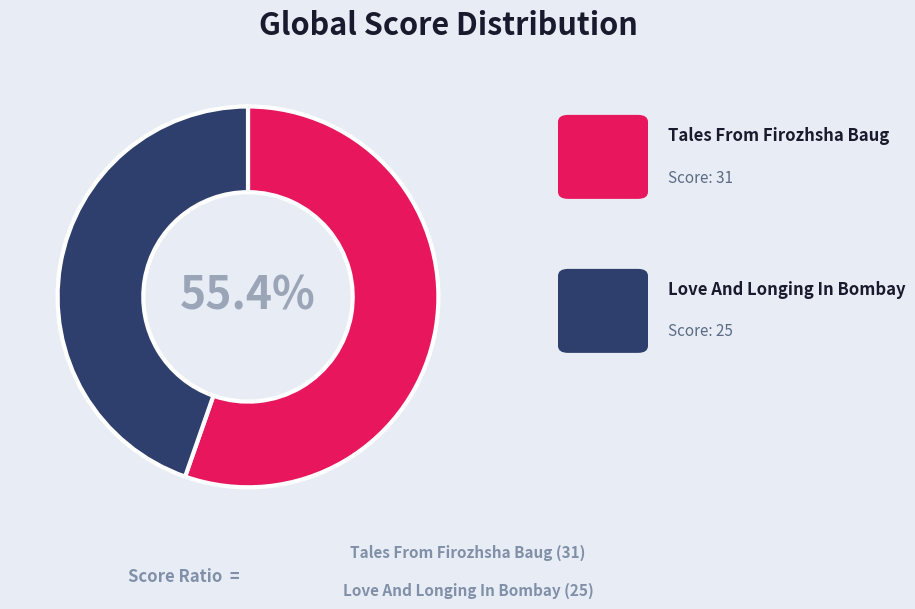

Does any single category account for the majority?

Yes